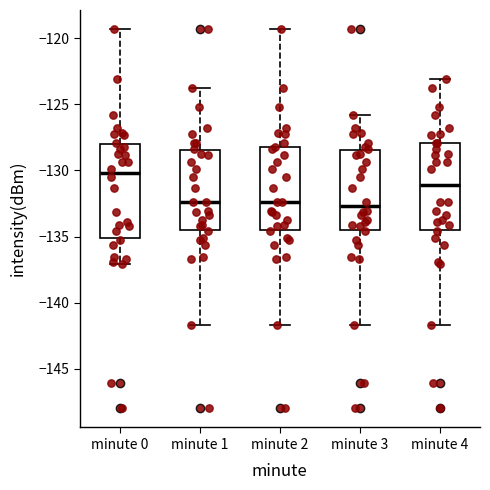

Which box's median line is the highest?

minute 0